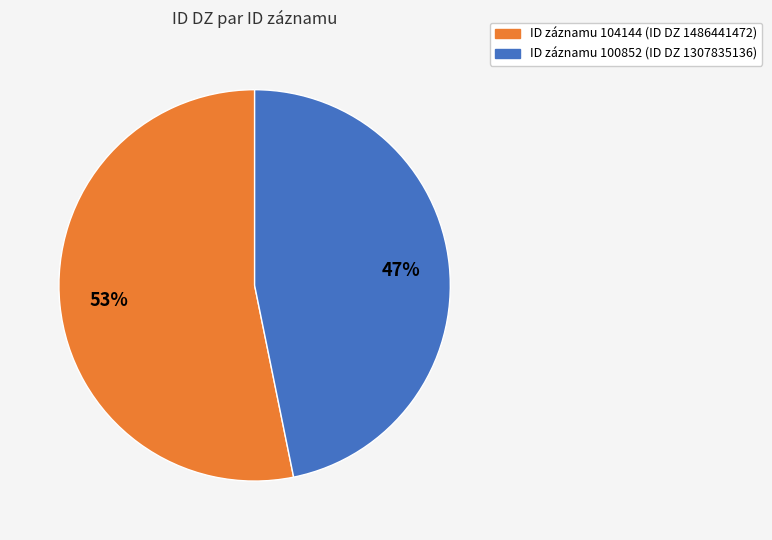

Is there any slice that represents more than half of the pie?

Yes